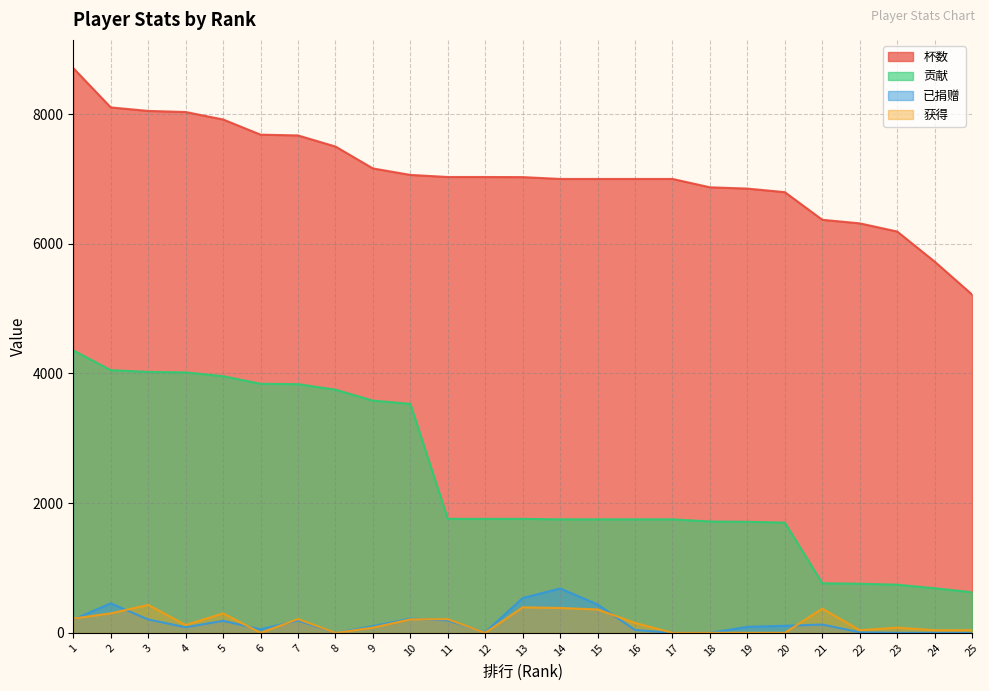

What are all the series names shown in the legend?

杯数, 贡献, 已捐赠, 获得